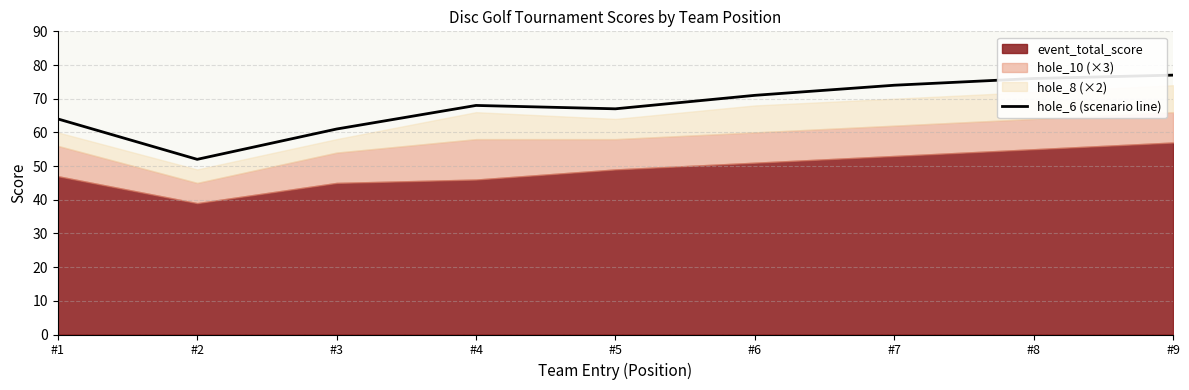

The value at #5 is 67. True or false?

True